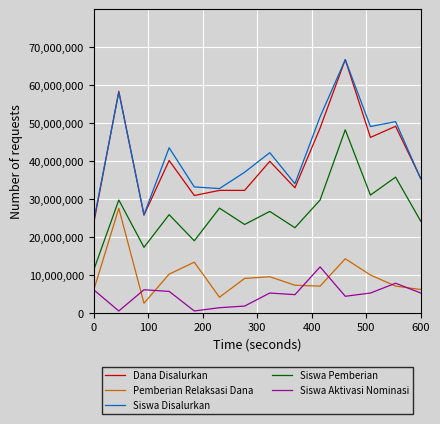

What is the lowest value of the Siswa Disalurkan series?

24061935.5